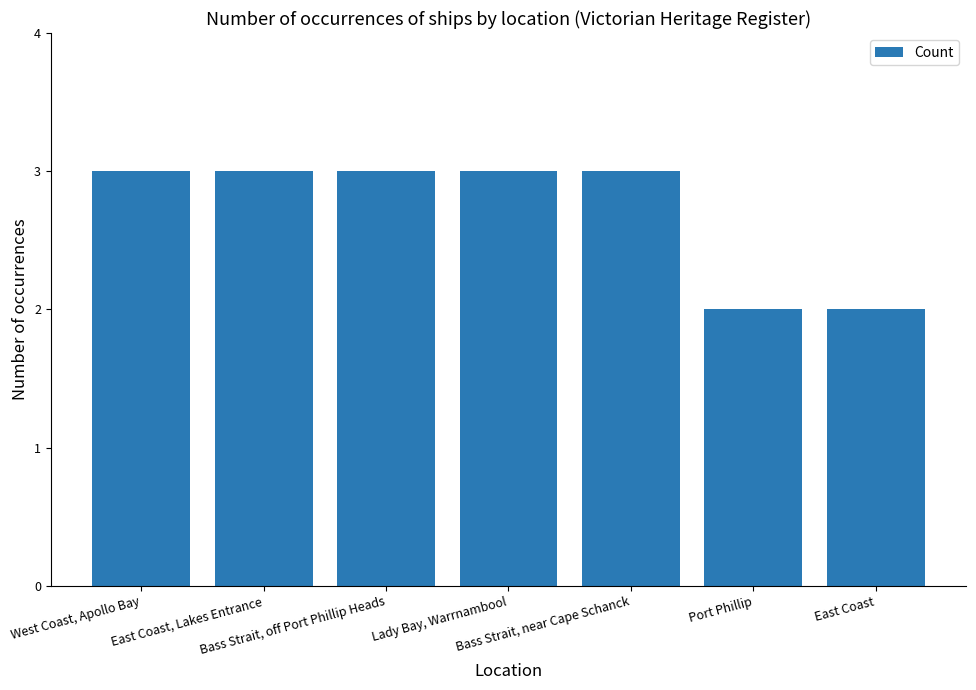

What is the average value?

3